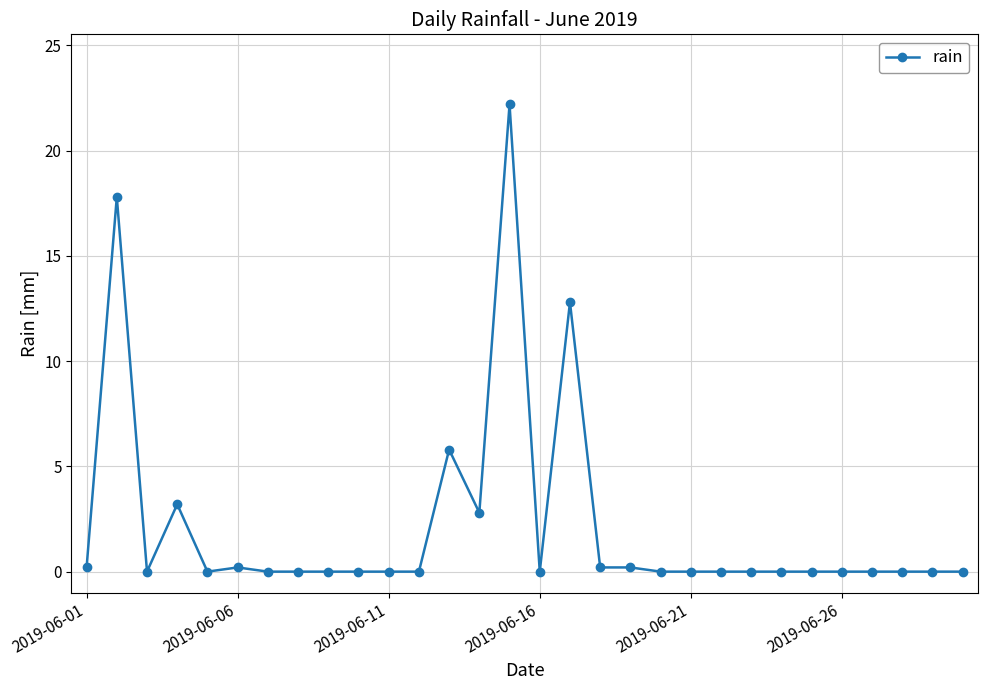

Does the chart display data point markers on the line(s)?

Yes